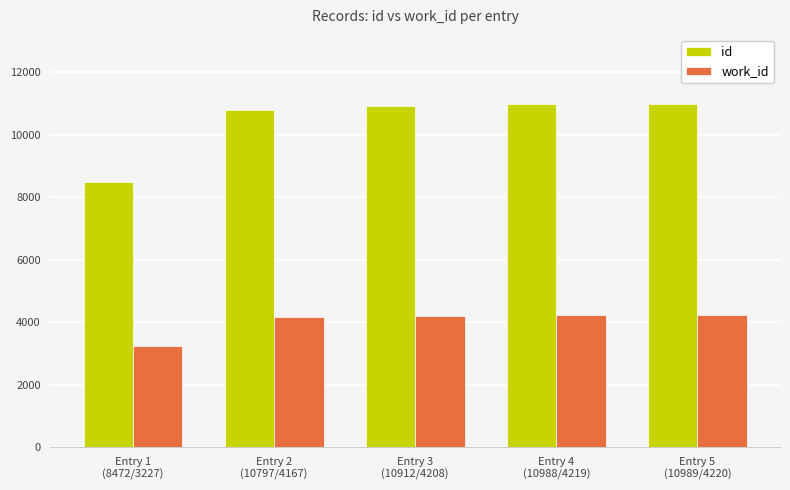

Does the chart contain any negative values?

No